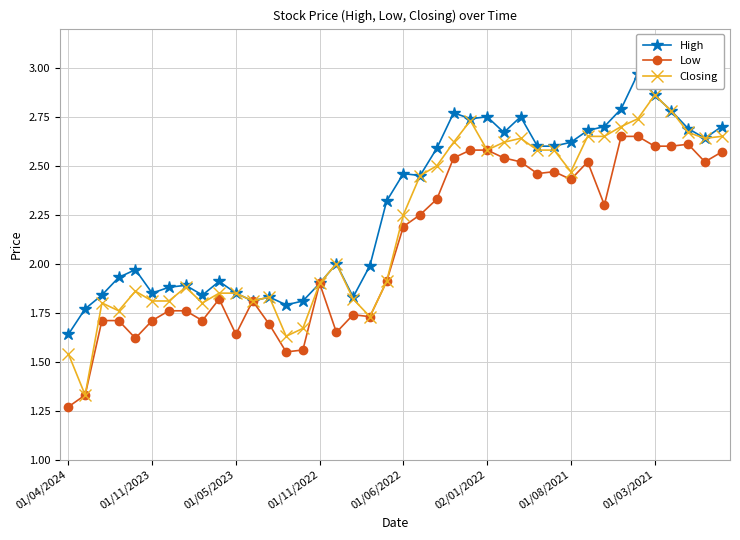

Rank the series at 37 from lowest to highest value.

Low, Closing, High